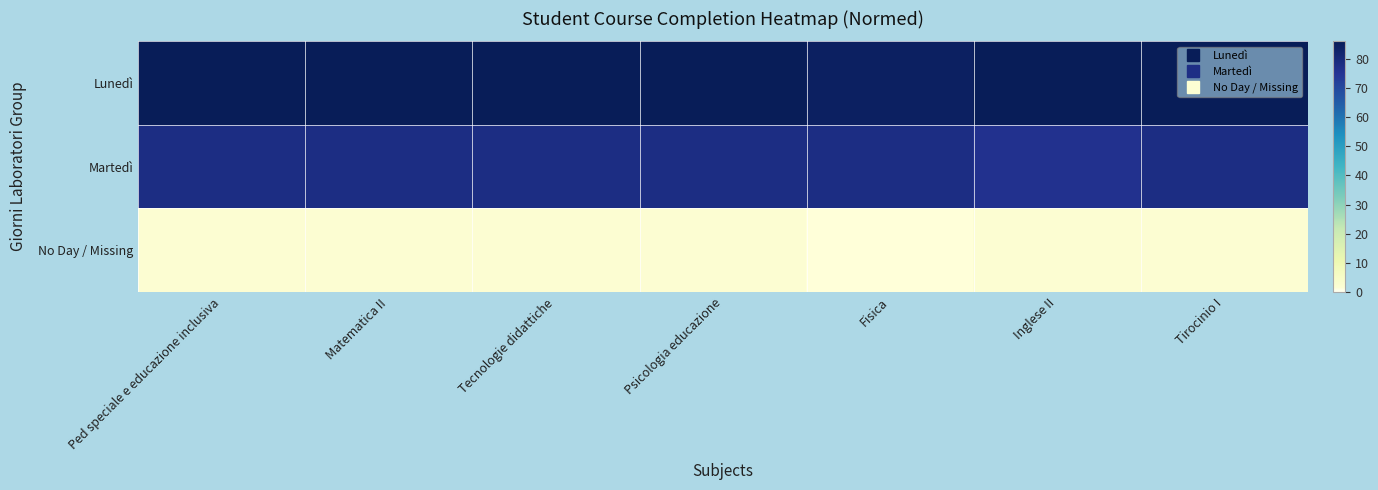

Which series has the largest total across all categories?

Lunedì